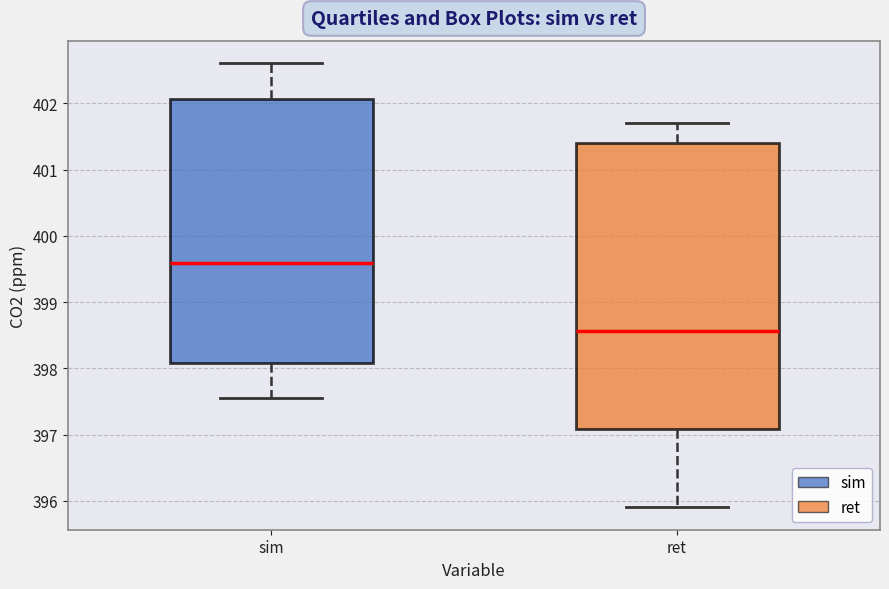

Which box's median line is the lowest?

ret